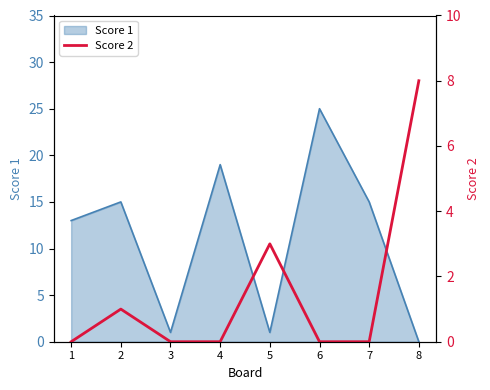

At which category does the data reach its first local peak?

2